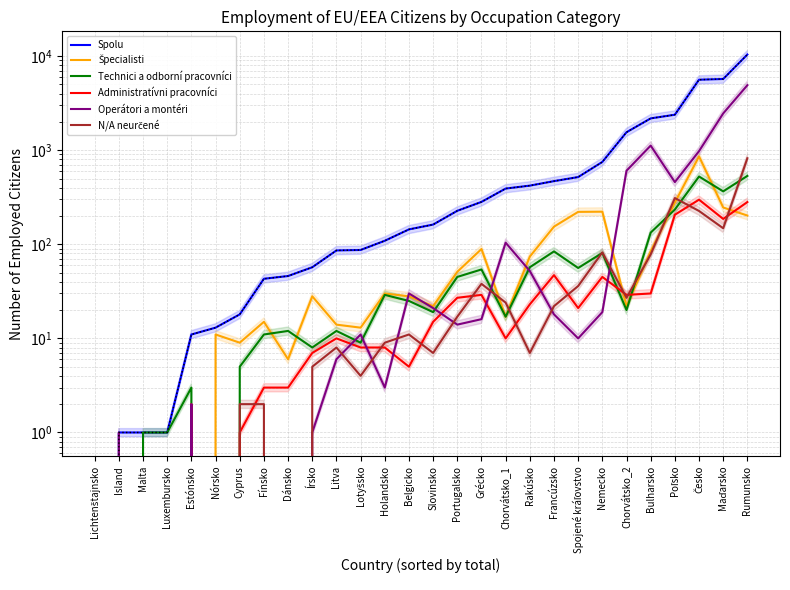

How many data points in Technici a odborní pracovníci are less than 20?

14